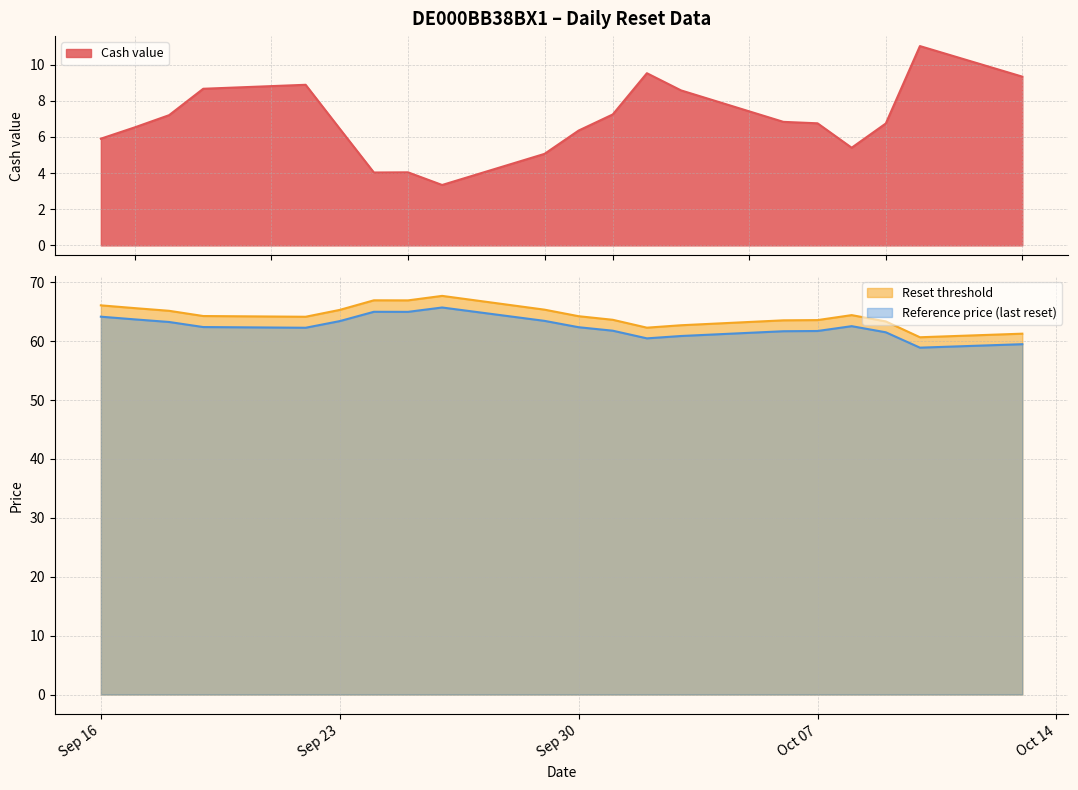

Count the number of data series in this chart.

3